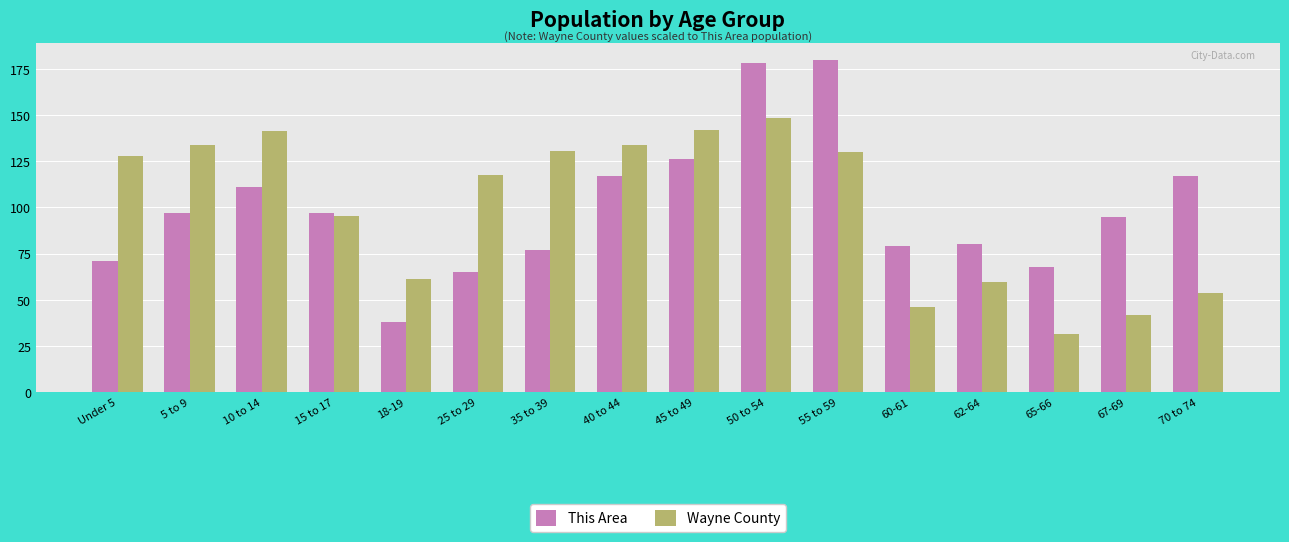

Where is Wayne County nearest to the value 89?

15 to 17